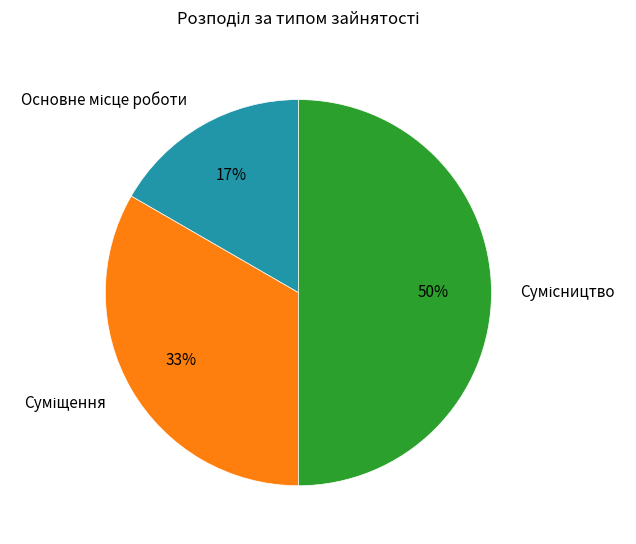

How many segments does this pie chart have?

3